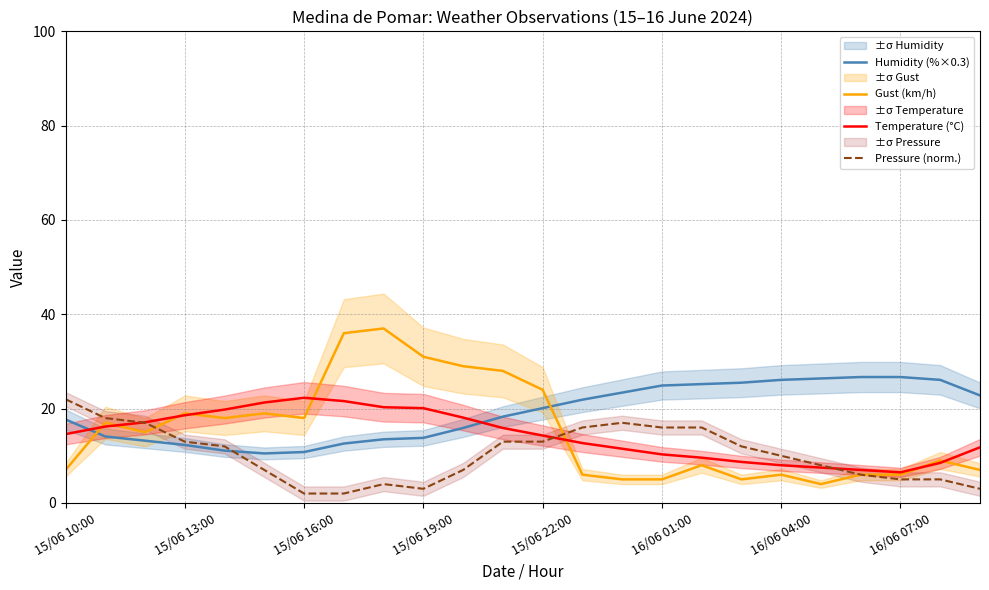

The Temperature (°C) series shows 6.8 at 15/06 10:00. True or false?

False